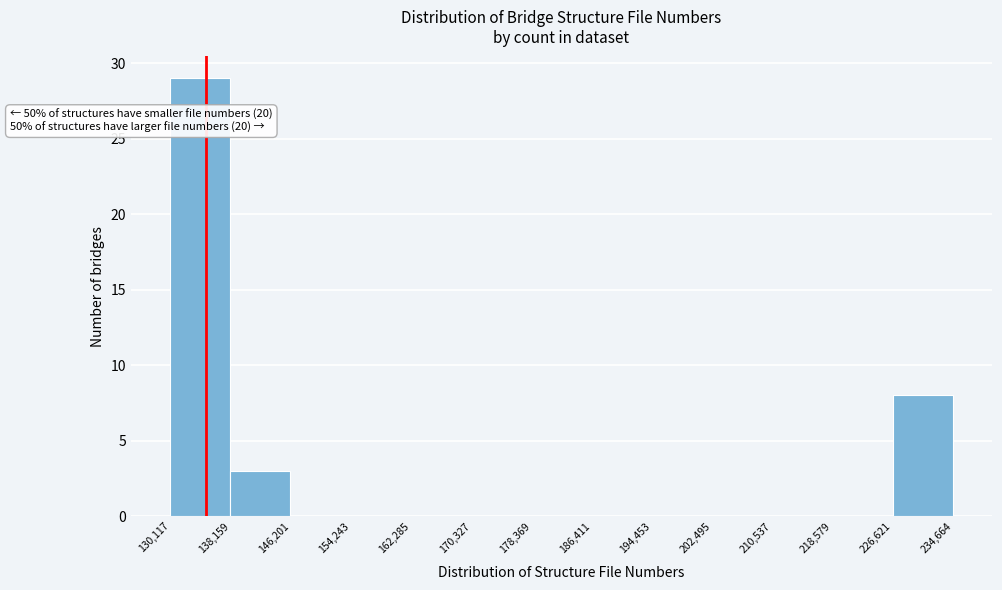

Which range on the x-axis has the tallest bar?

130,117 to 138,159